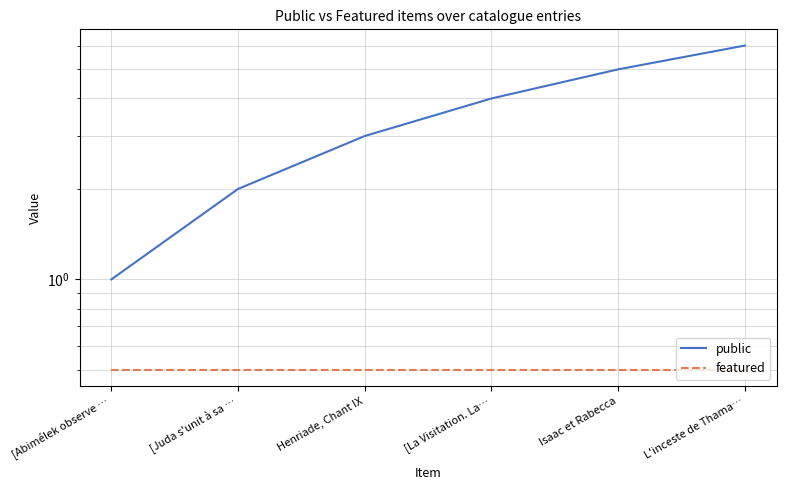

What are all the series names shown in the legend?

public, featured